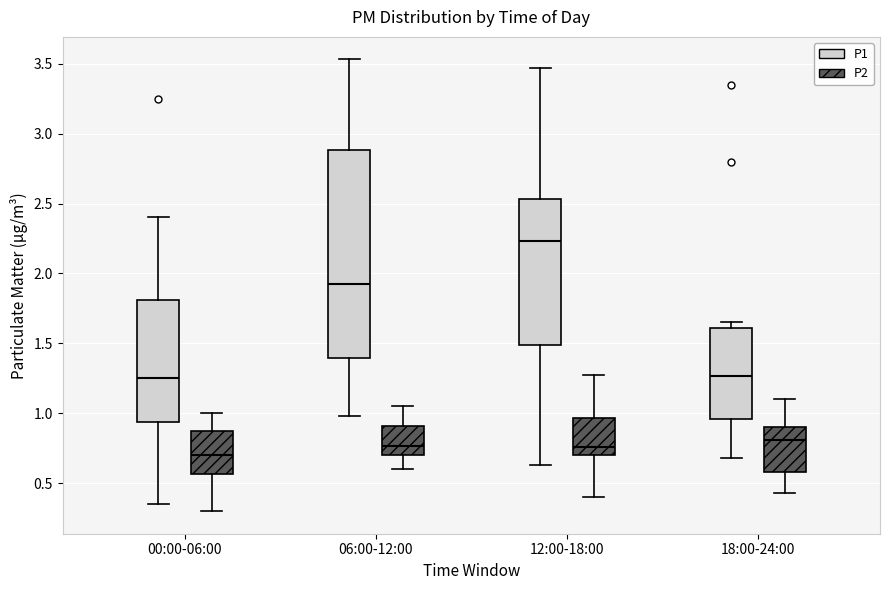

Where does the upper whisker of the box for 00:00-06:00 (P1) end on the y-axis? The values are not printed on the chart, so give them approximately, as read against the axis.

2.40